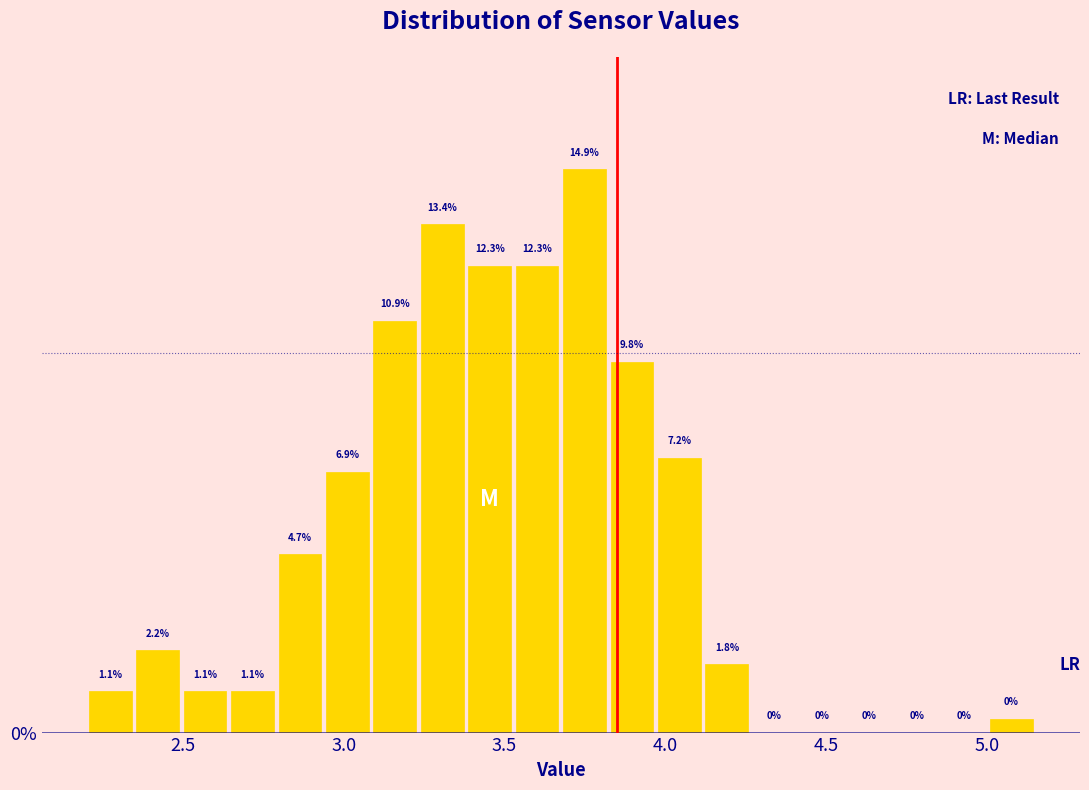

Around what value on the x-axis is the tallest bar? Give the approximate position of its centre, as read against the axis.

3.75